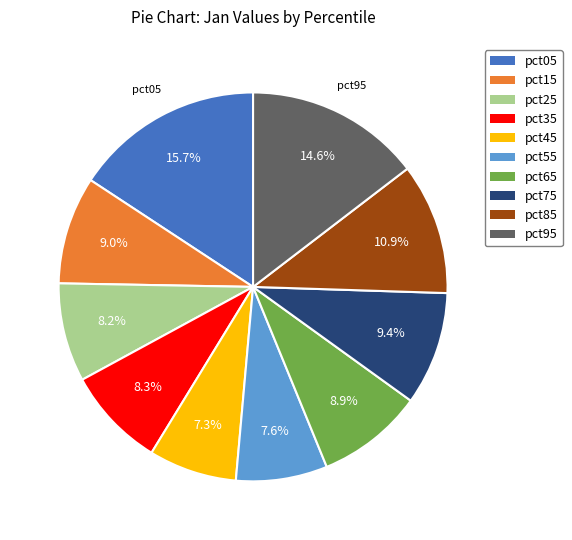

The pct05 slice represents 8% of the pie. True or false?

False